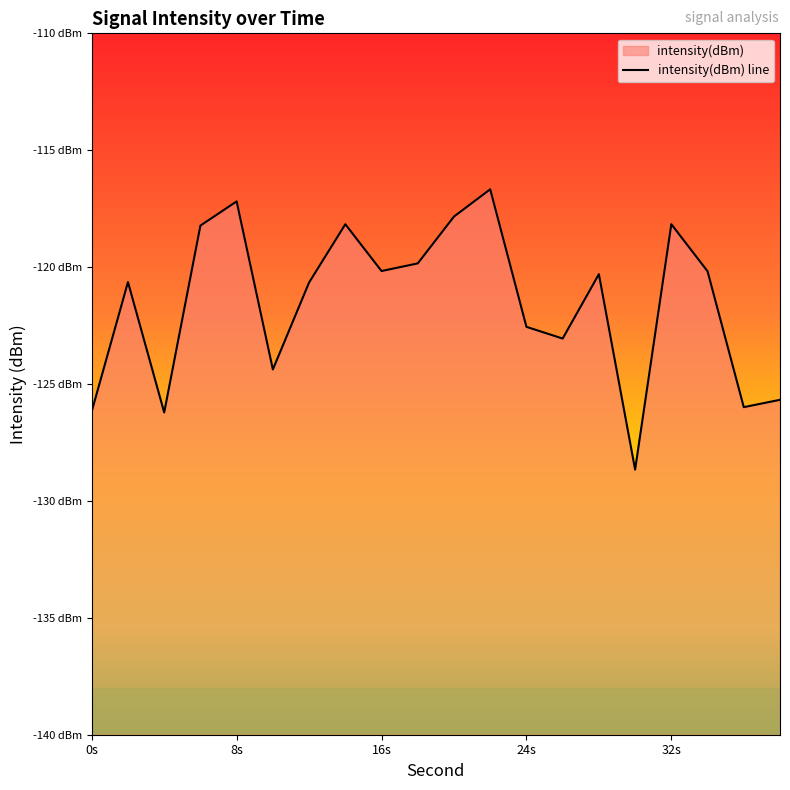

Count the number of data series in this chart.

1